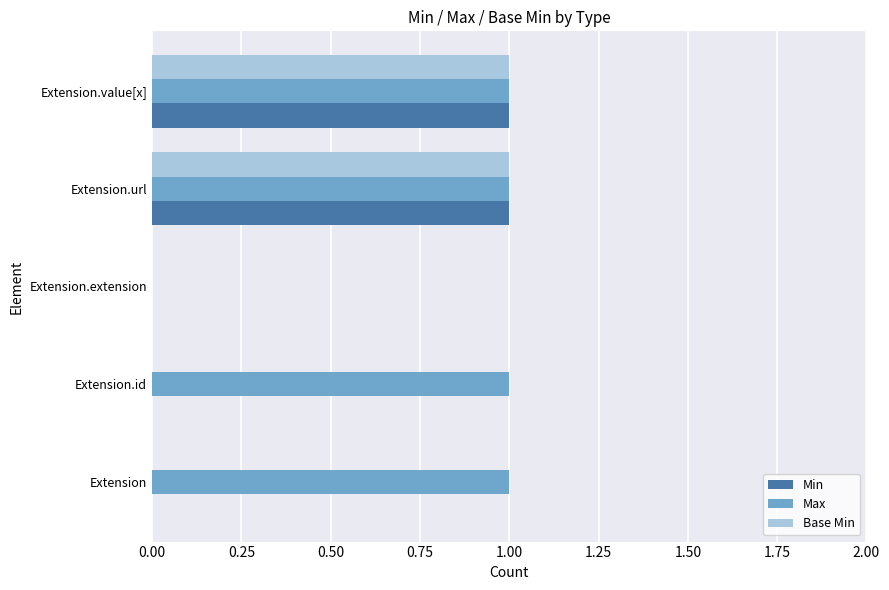

The value of Max at Extension.id is 1. True or false?

True